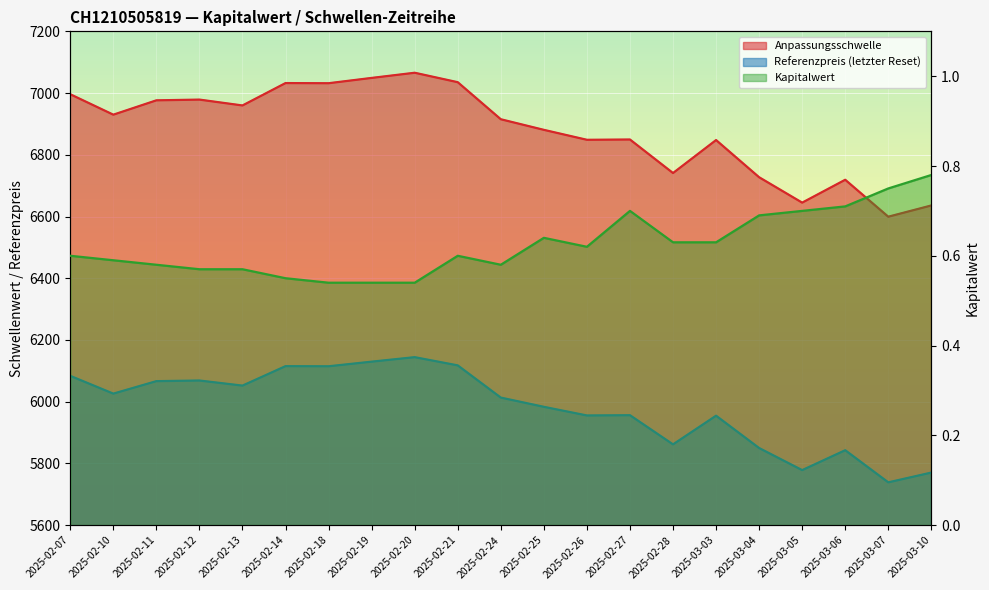

At which label is Referenzpreis closest to 5941?

2025-03-03